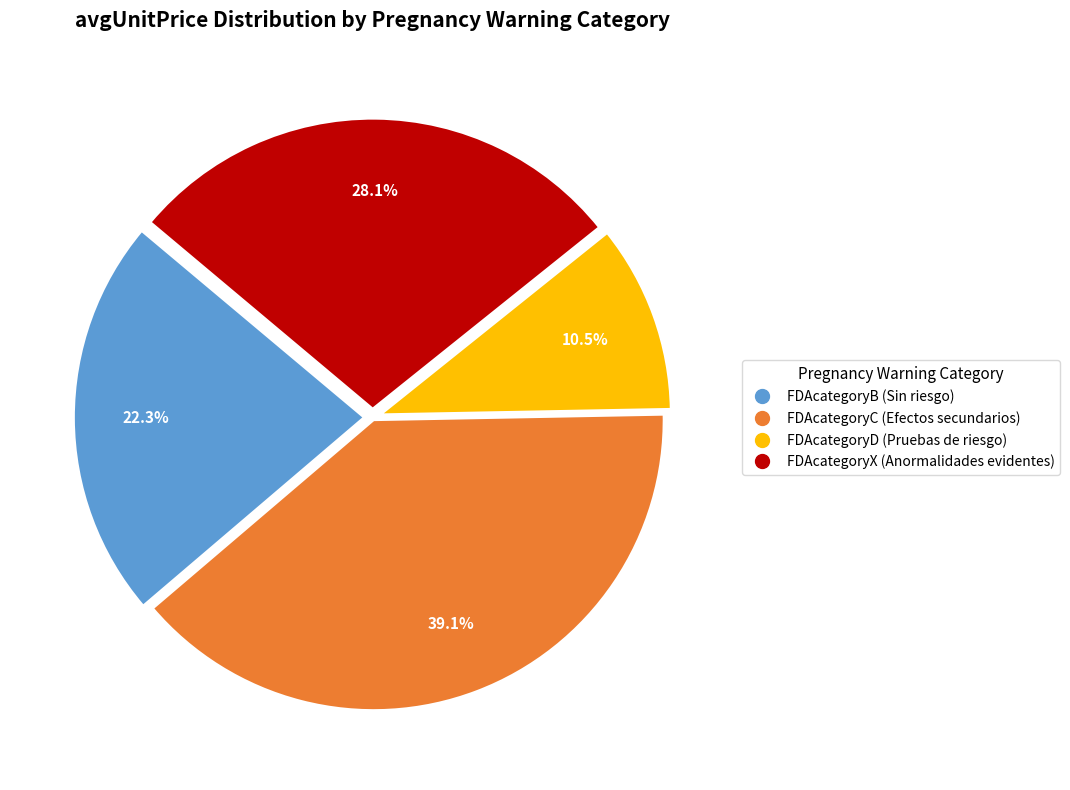

Is there a majority slice in this chart?

No